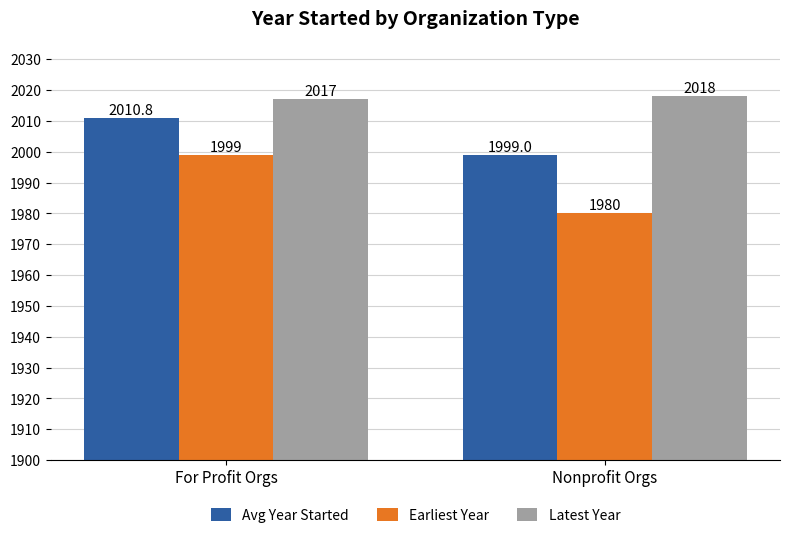

What is the total value across all series at Nonprofit Orgs?

5997.0